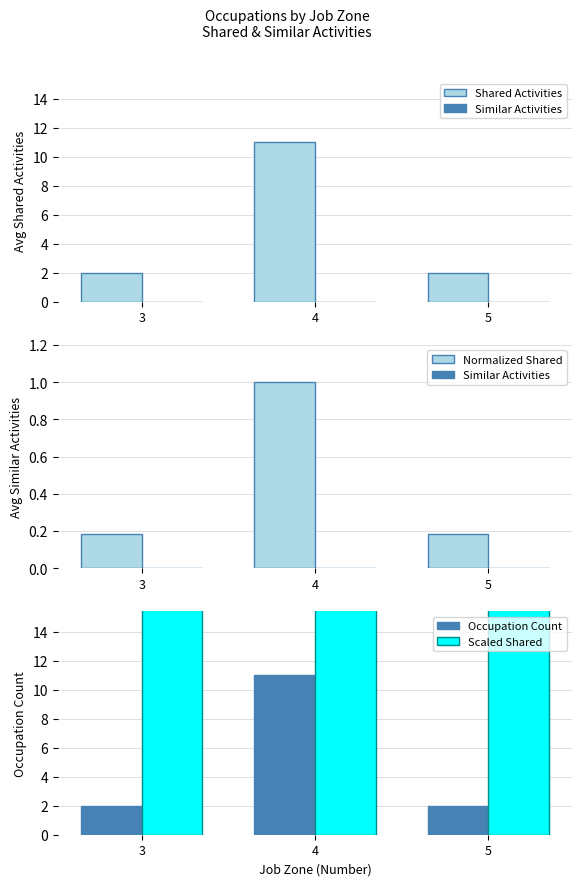

Are the bars horizontal?

No